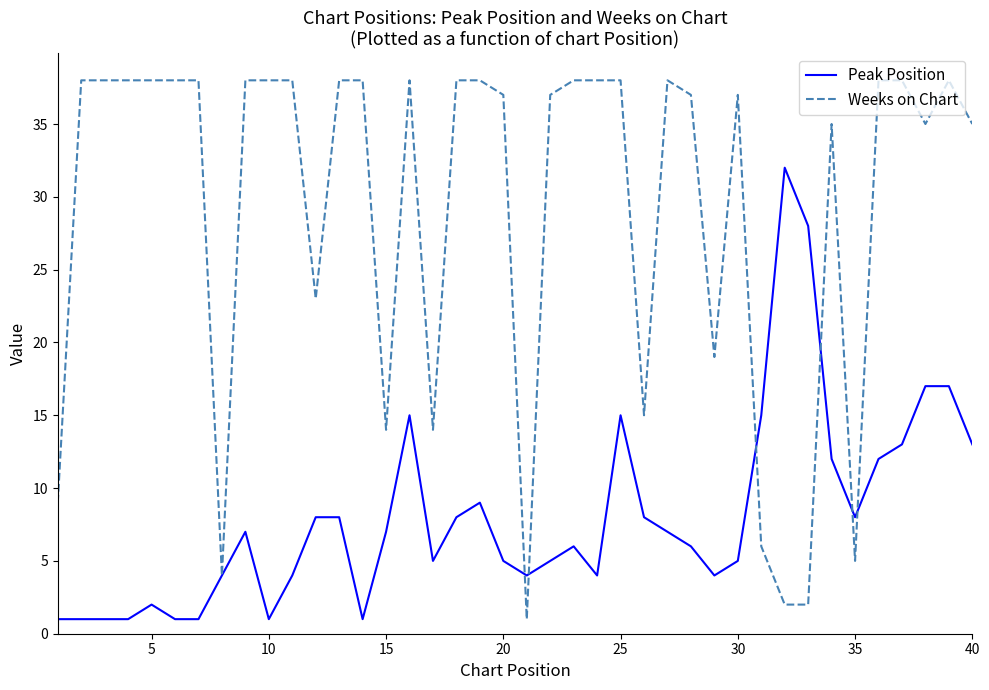

Does the chart have visible grid lines?

No